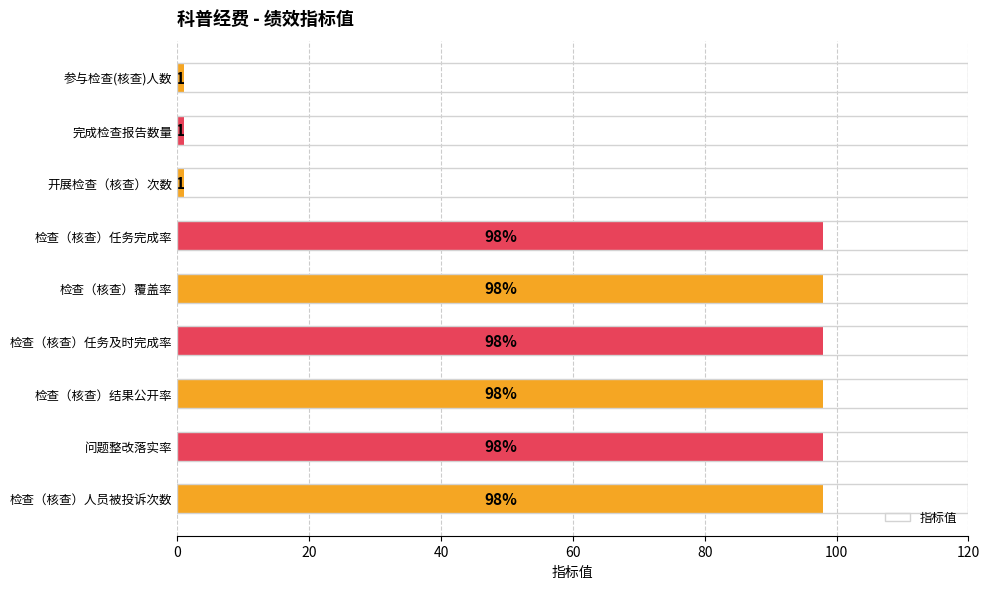

How many data points are less than 98?

3